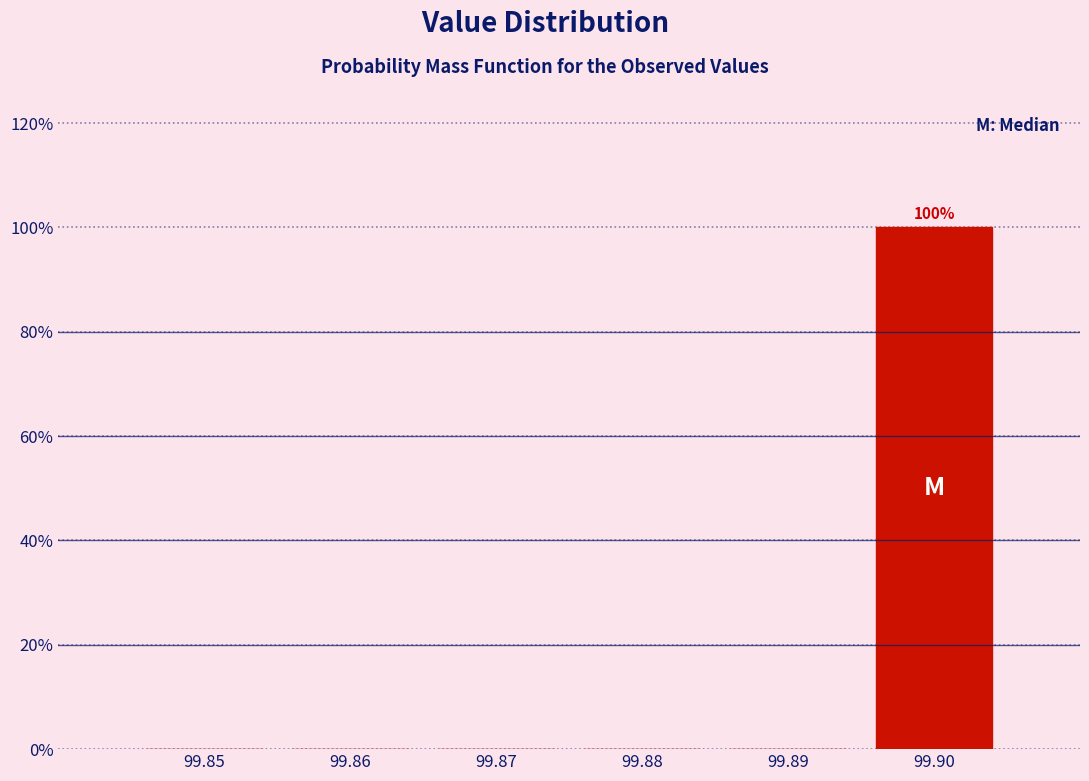

Reading left to right, list all the values displayed in this chart.

99.85=0	99.86=0	99.87=0	99.88=0	99.89=0	99.90=100